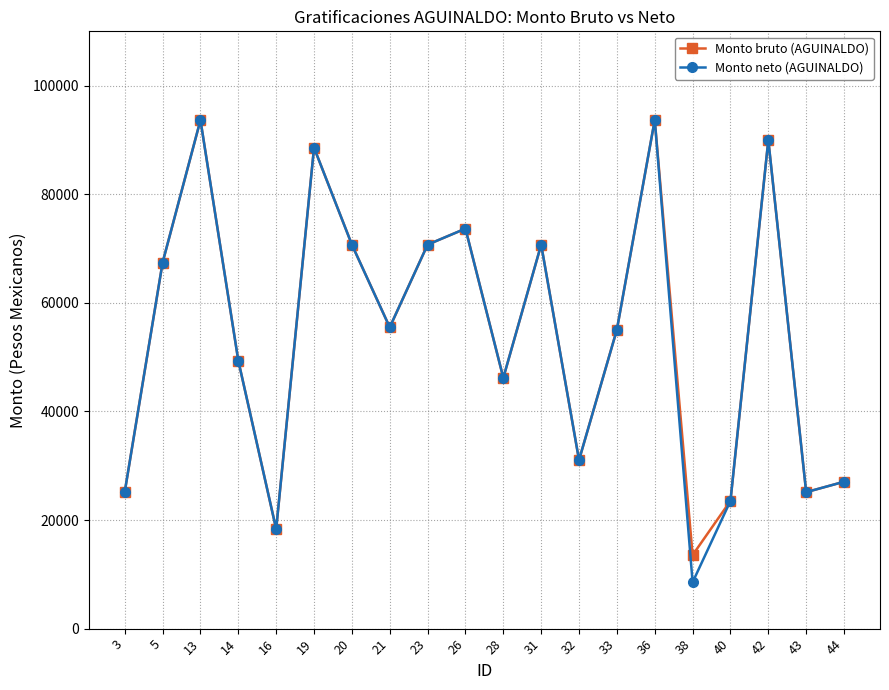

What is the approximate value of Monto bruto (AGUINALDO) at 16?

18326.8